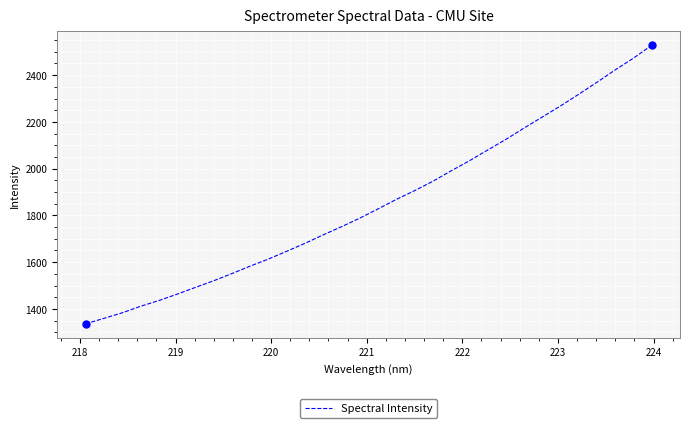

Does the chart display data point markers on the line(s)?

No